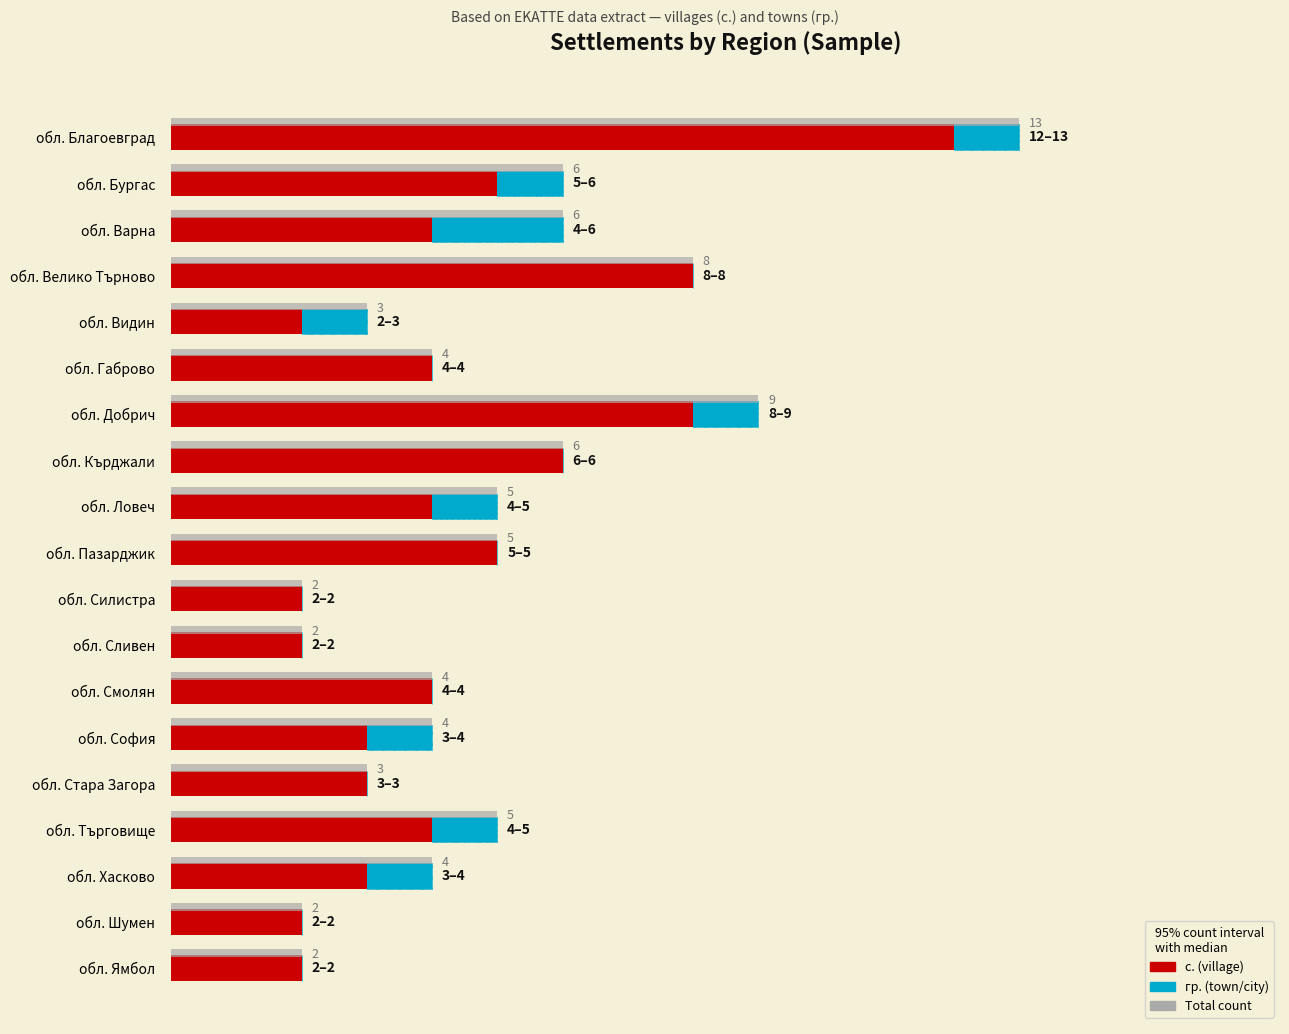

The с. (village) series shows 1 at обл. Шумен. True or false?

False